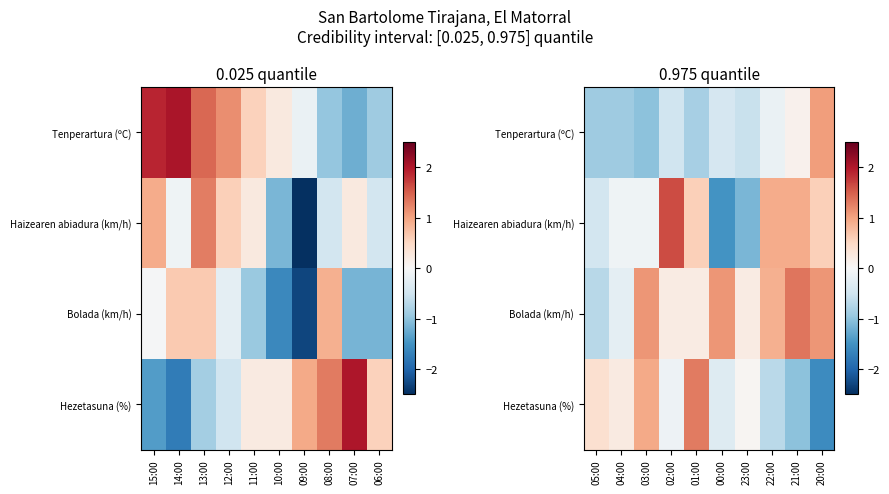

The Bolada (km/h) series shows 0.0 at 01:00. True or false?

False